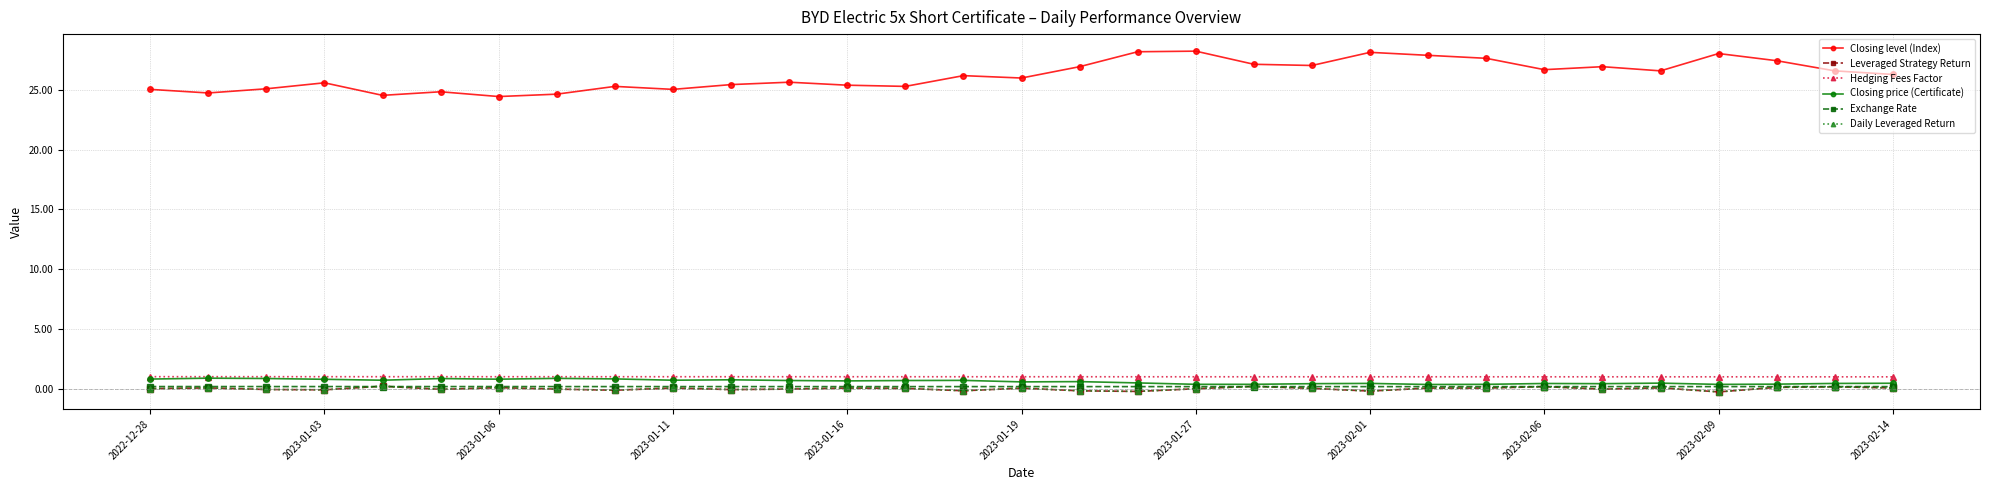

True or false: Exchange Rate and Hedging Fees Factor intersect in this chart.

False